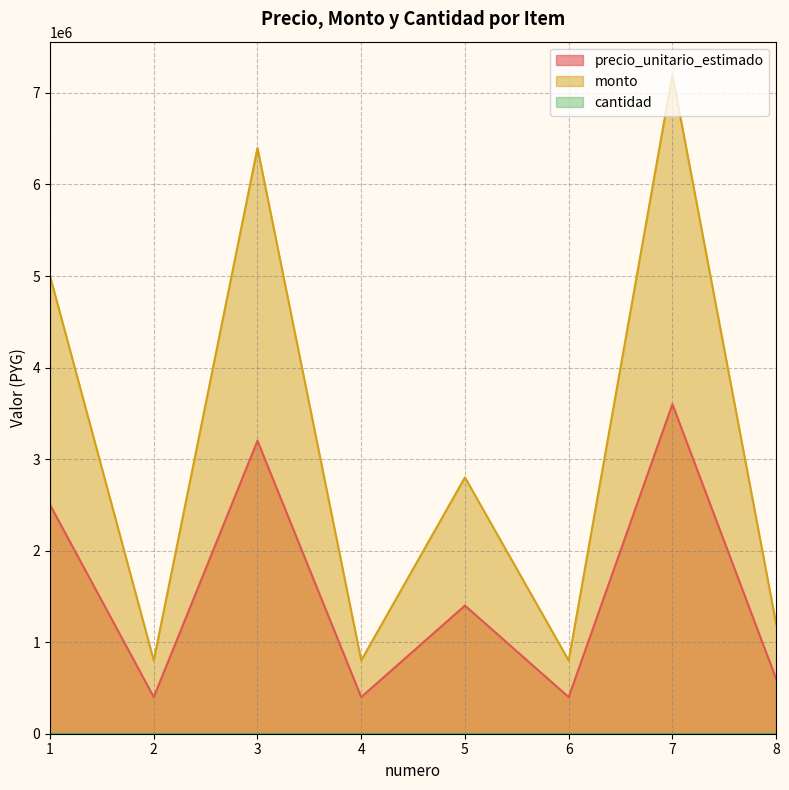

What is the value of the precio_unitario_estimado point at the 6th from the left?

400000